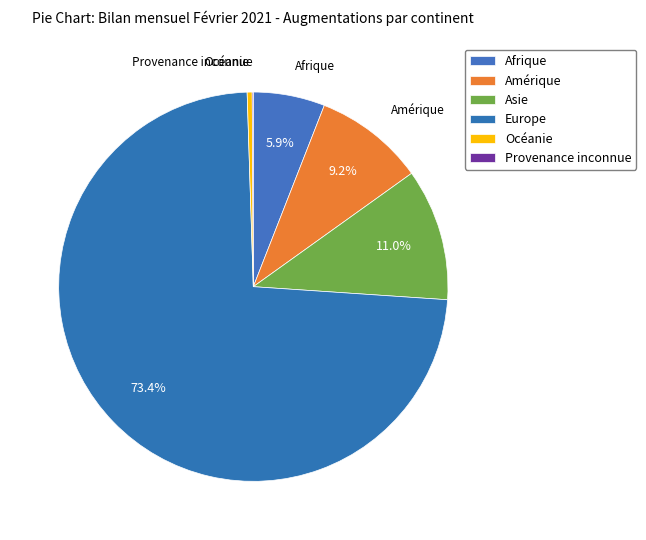

Which has a higher value, Europe or Afrique?

Europe